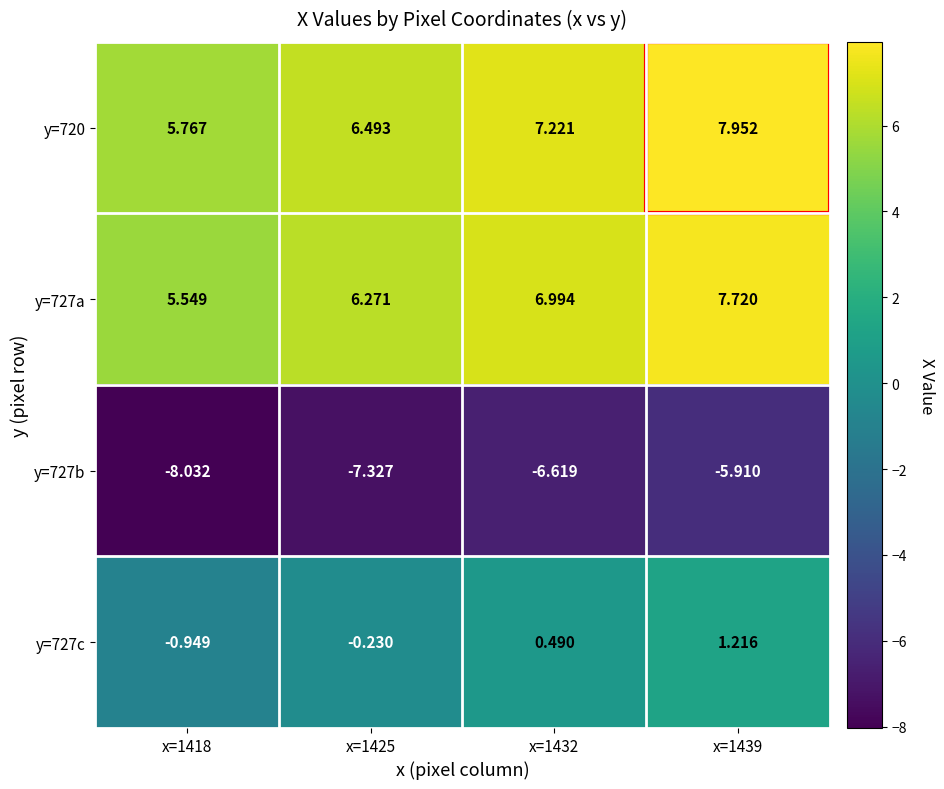

Which series has the largest total across all categories?

y=720